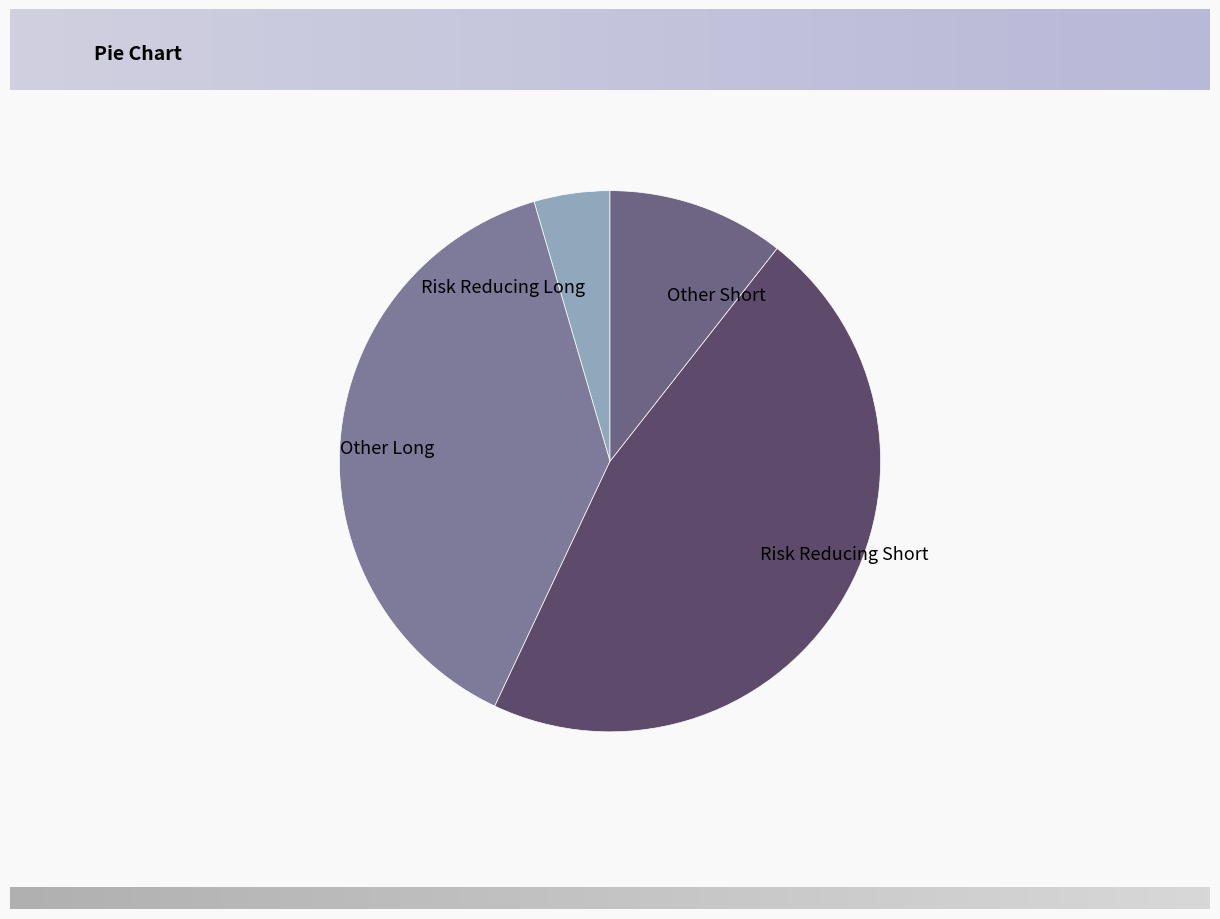

True or false: Other Long accounts for 57% of the total.

False